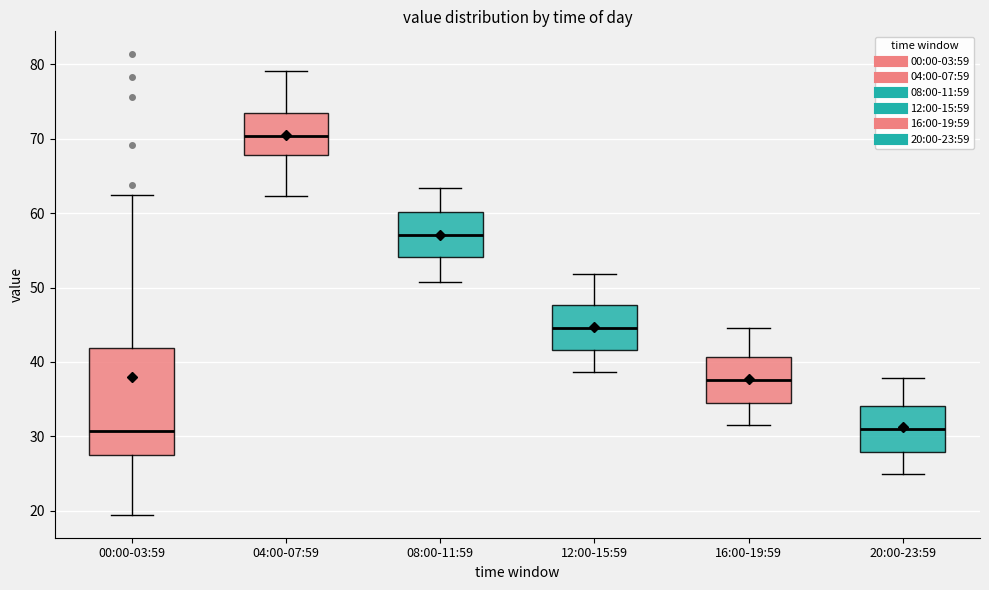

Reading left to right, transcribe this box plot: for each box, give where its median line is, the range the box spans, and where its two whiskers end, as read against the y-axis. The values are not printed on the chart, so give them approximately, as read against the axis.

00:00-03:59: median 31, box 28 to 42, whiskers 20 to 62
04:00-07:59: median 70, box 68 to 73, whiskers 62 to 79
08:00-11:59: median 57, box 54 to 60, whiskers 51 to 63
12:00-15:59: median 45, box 42 to 48, whiskers 39 to 52
16:00-19:59: median 38, box 34 to 41, whiskers 32 to 45
20:00-23:59: median 31, box 28 to 34, whiskers 25 to 38